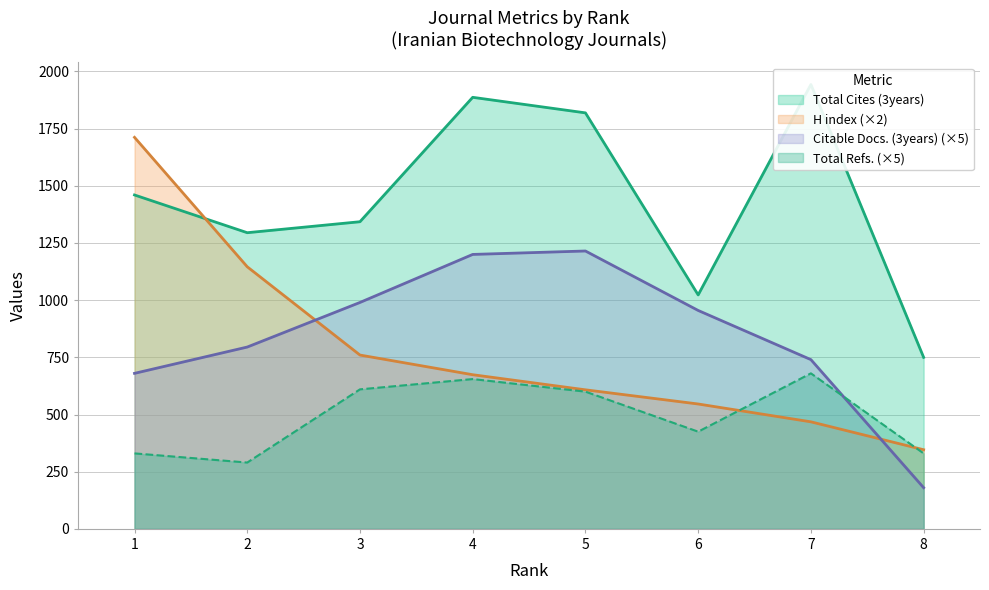

Which series has the widest spread of values?

H index